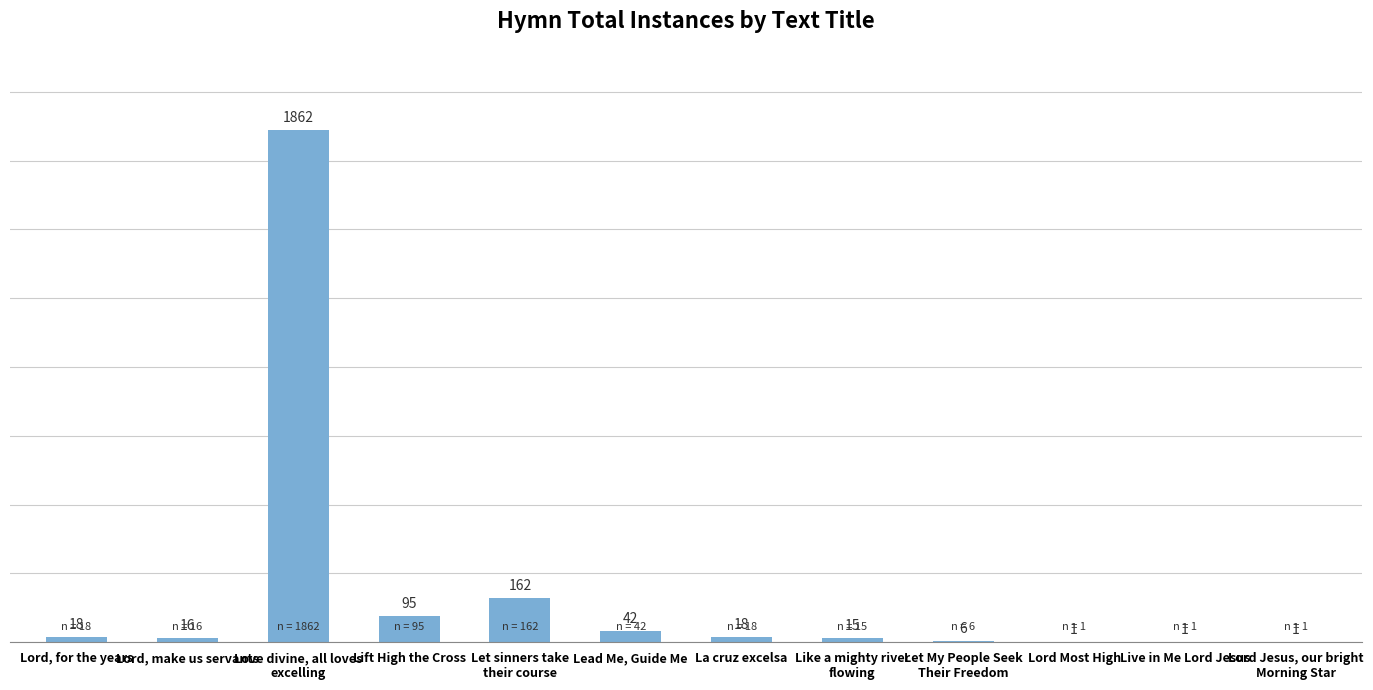

What is the sum of the values at Let My People Seek
Their Freedom and Live in Me Lord Jesus?

7